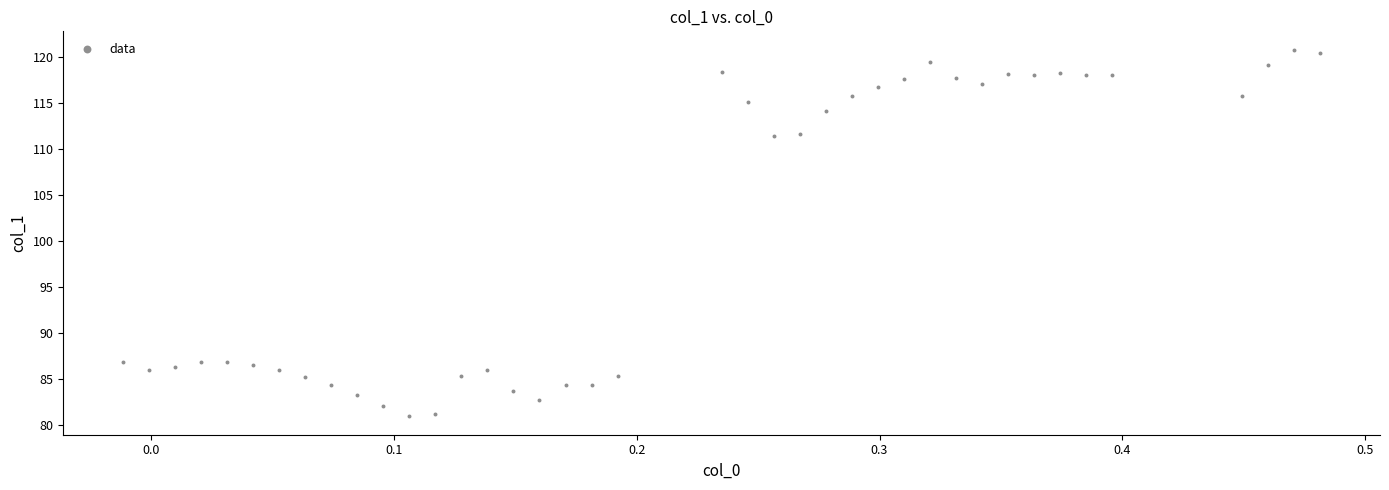

What is the range of X values (max minus min)?

0.5